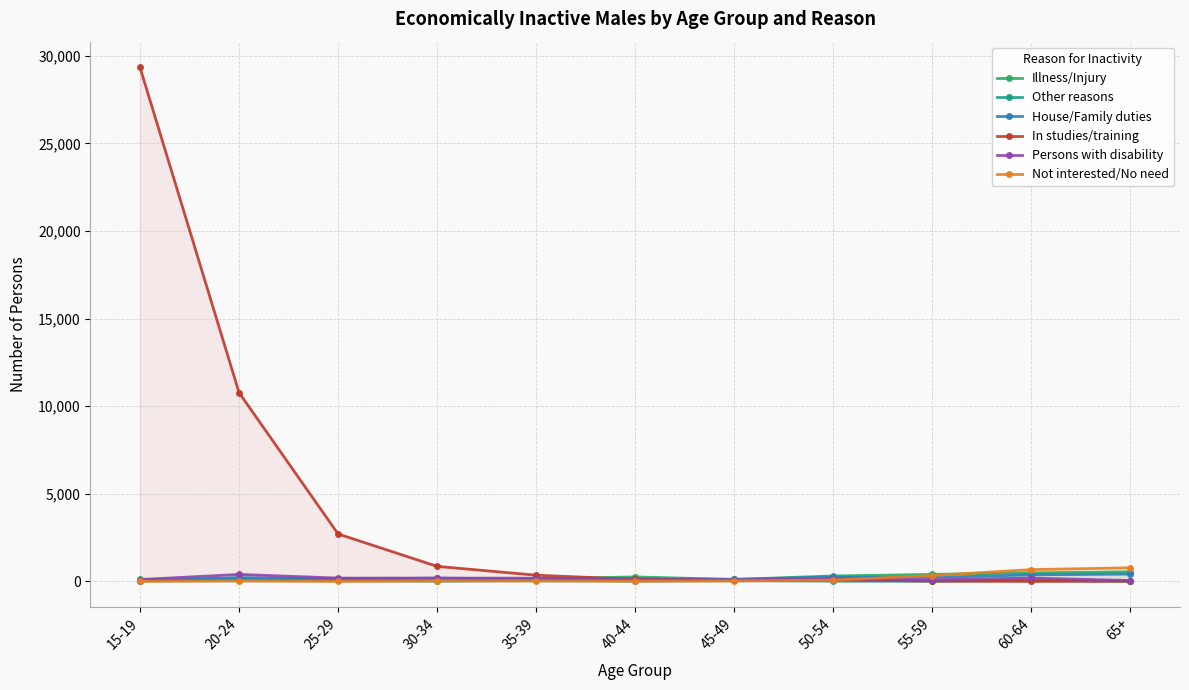

What is the sum of the In studies/training values at 45-49 and 60-64?

54